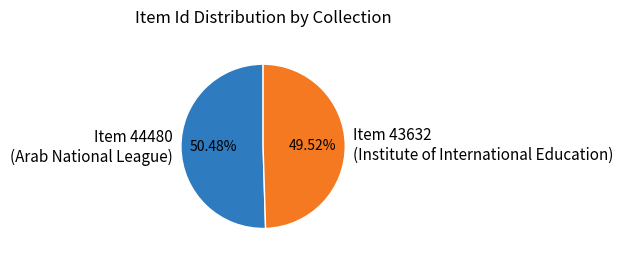

Combined, do Item 44480 (Arab National League) and Item 43632 (Institute of International Education) account for over 50%?

Yes